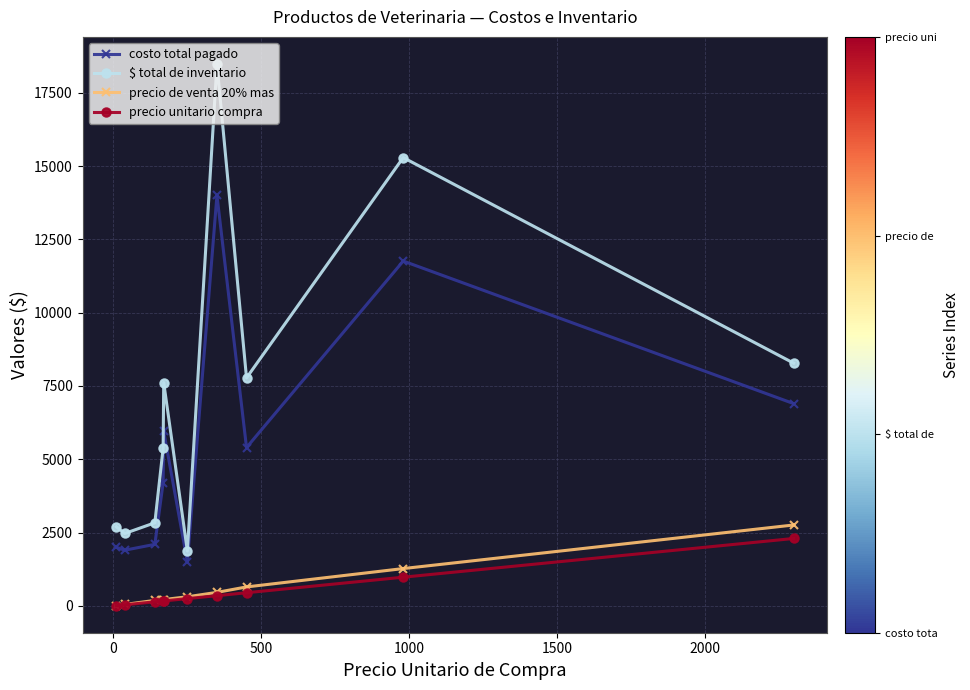

Which series has the largest total across all categories?

$ total de inventario